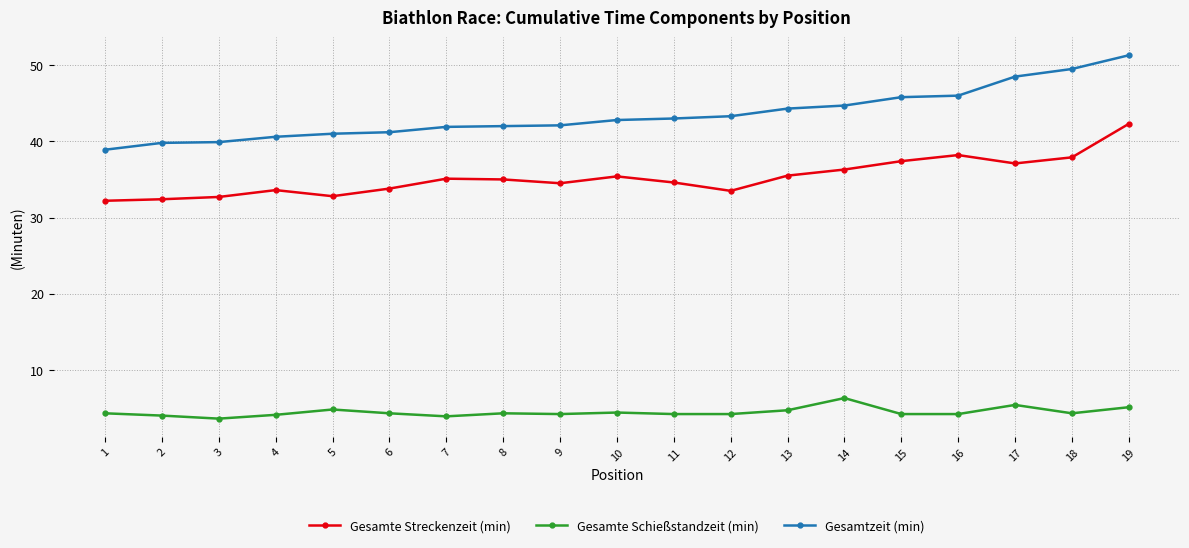

The Gesamtzeit (min) series shows 42.1 at 9. True or false?

True